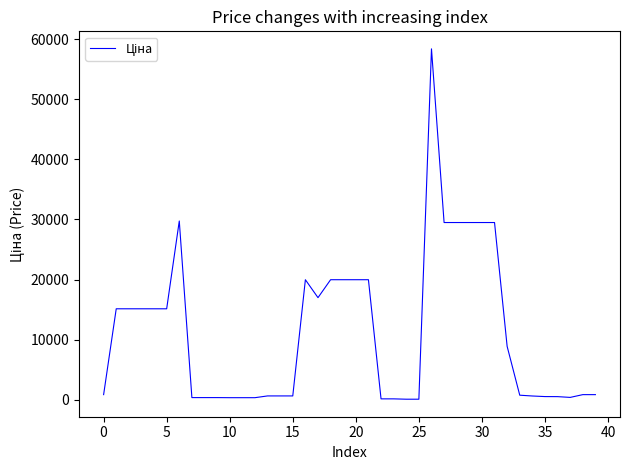

How many lines are shown in the chart?

1